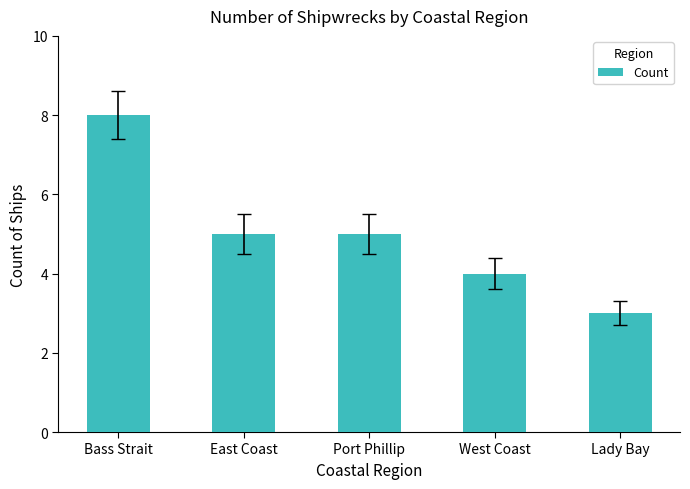

What is the greatest value displayed?

8